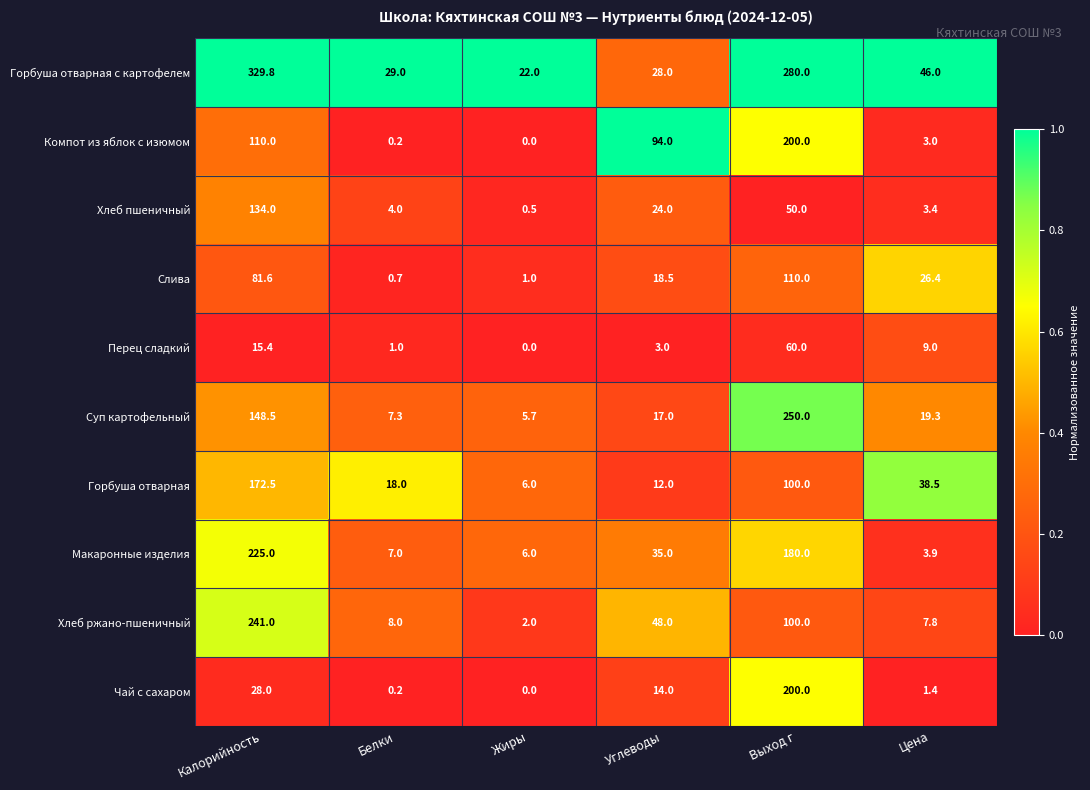

How many series are shown in this chart?

10